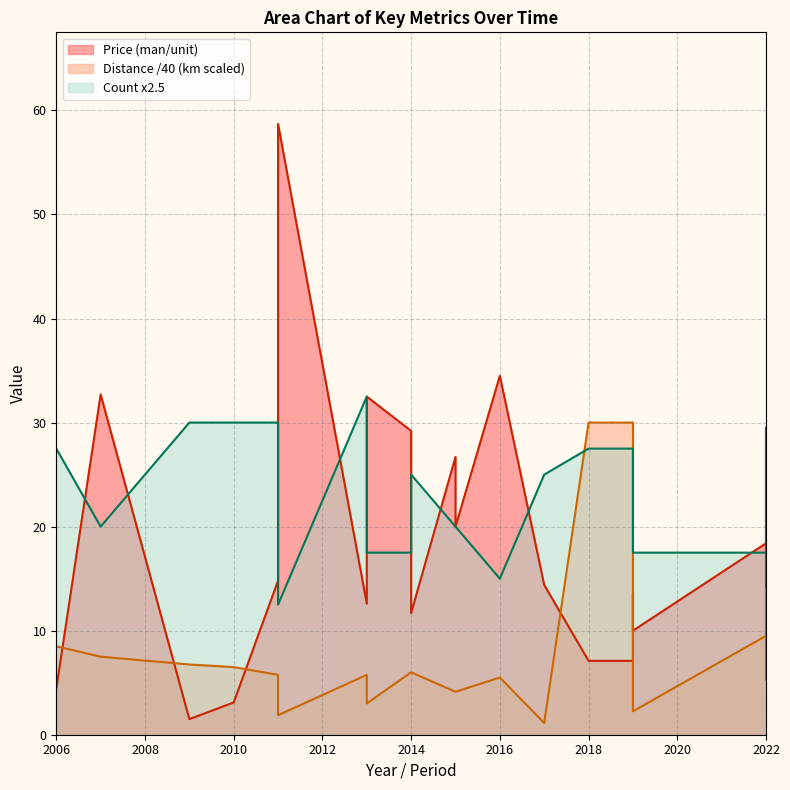

Which series changed the most between 2011 and 2015?

Count